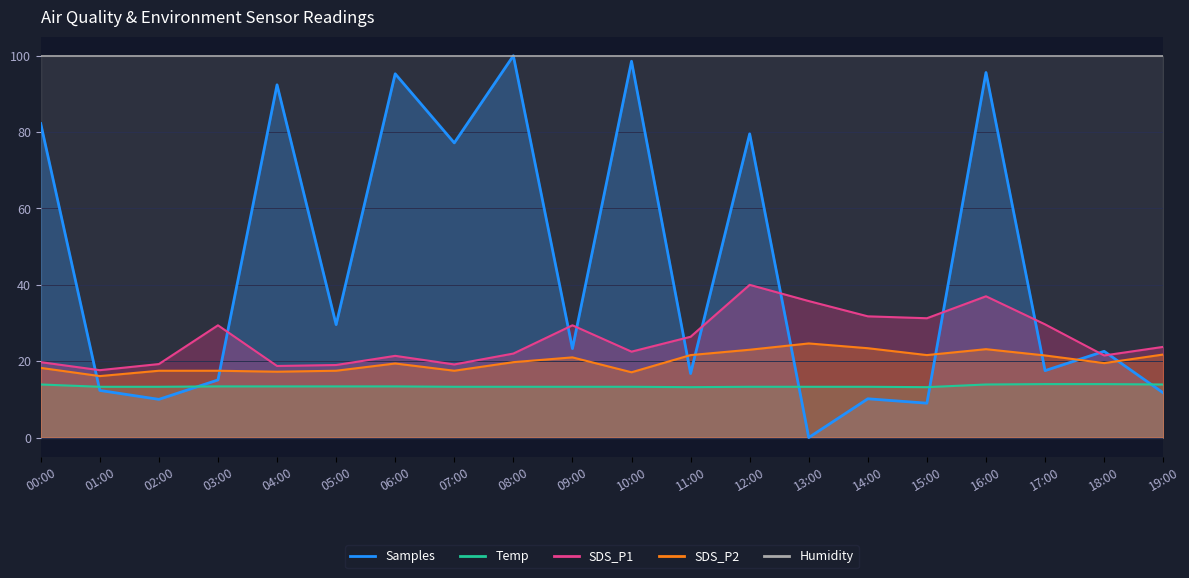

Between 10:00 and 14:00, which series saw the biggest shift?

Samples